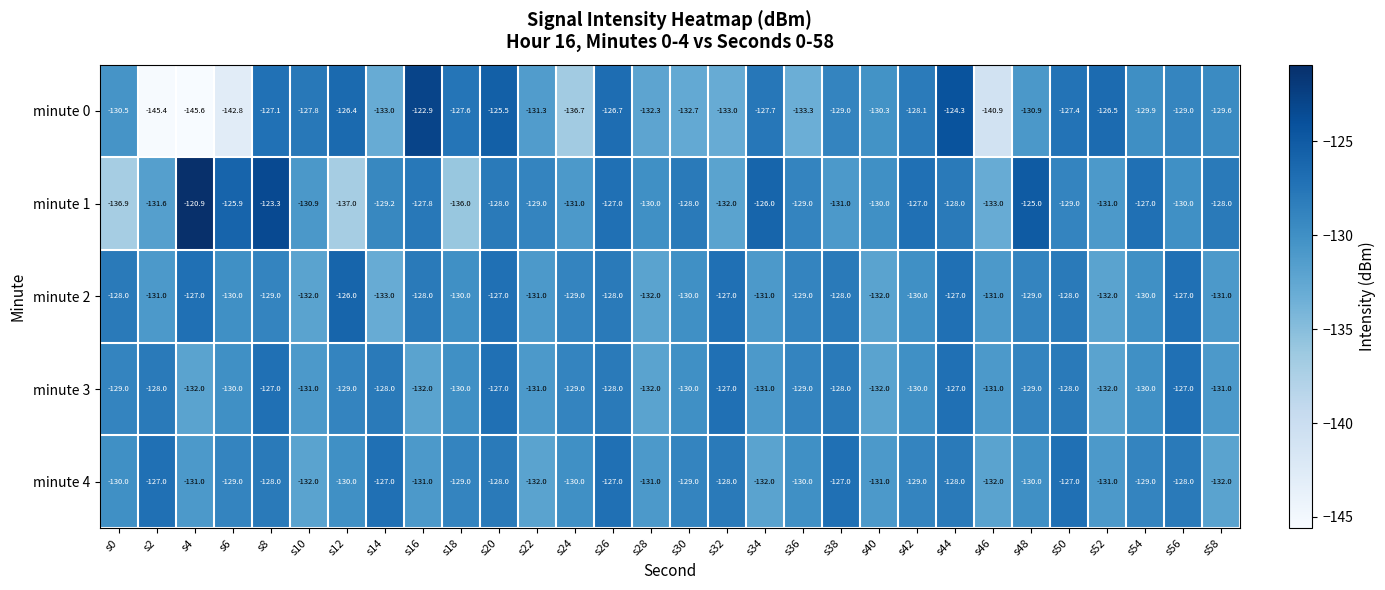

At which label does minute 3 first exceed -129?

s2